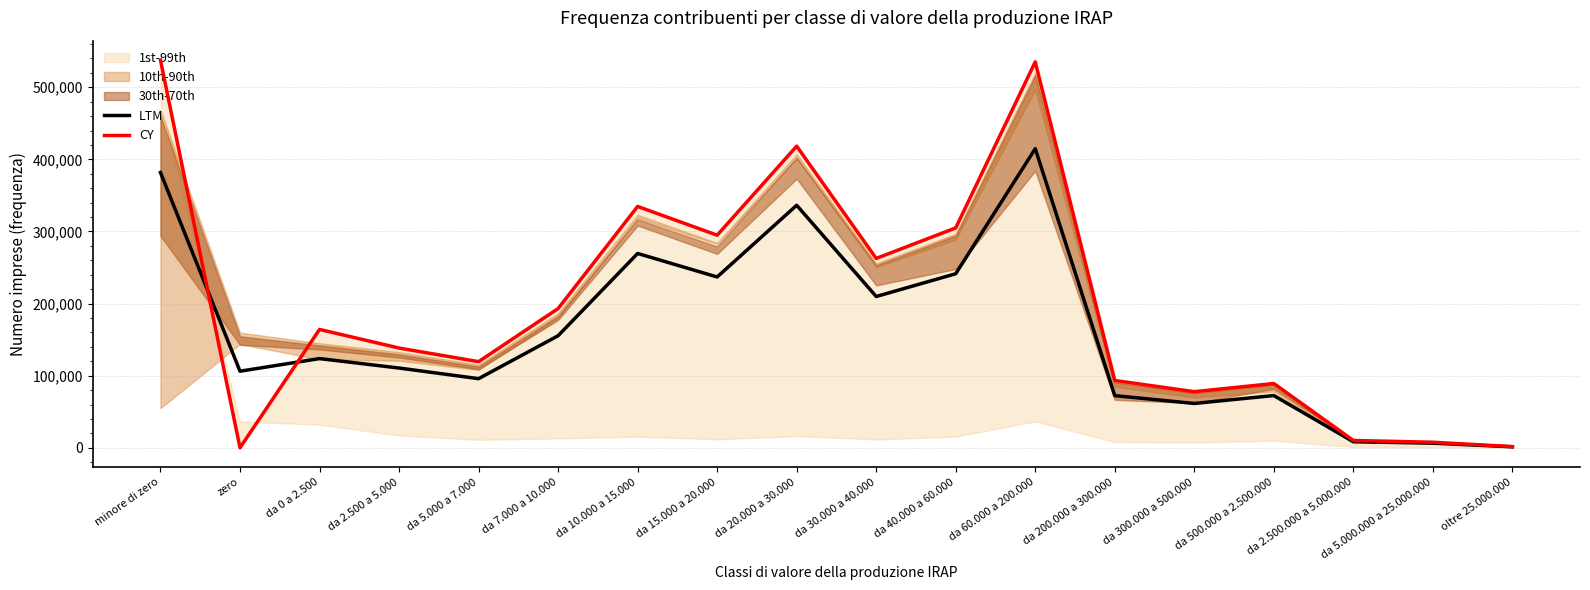

Rank the series by their average value, from lowest to highest.

LTM, CY